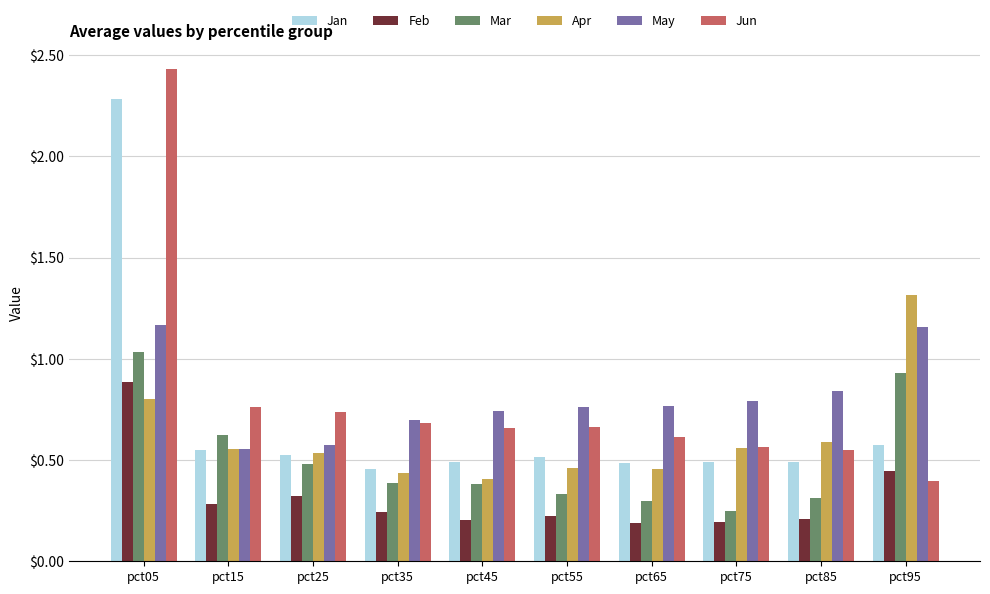

Is it true that May equals 0.4 at pct35?

False